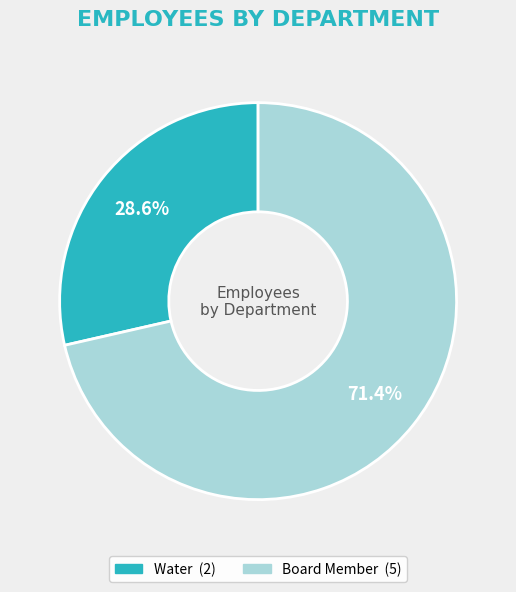

To the nearest percent, what portion does Board Member represent?

71%